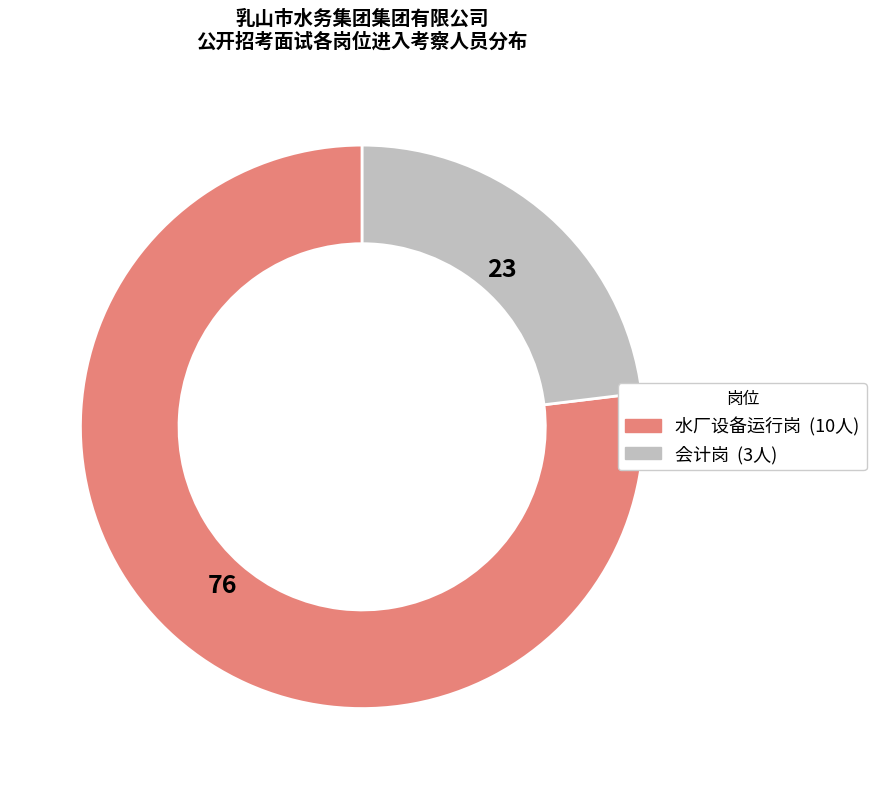

Do 水厂设备运行岗 and 会计岗 together represent more than half of the pie?

Yes